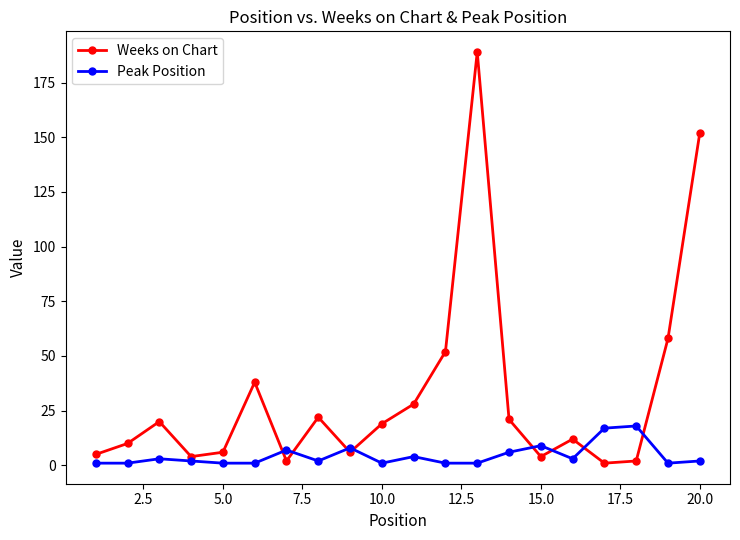

How many data points in Weeks on Chart are less than 19?

10